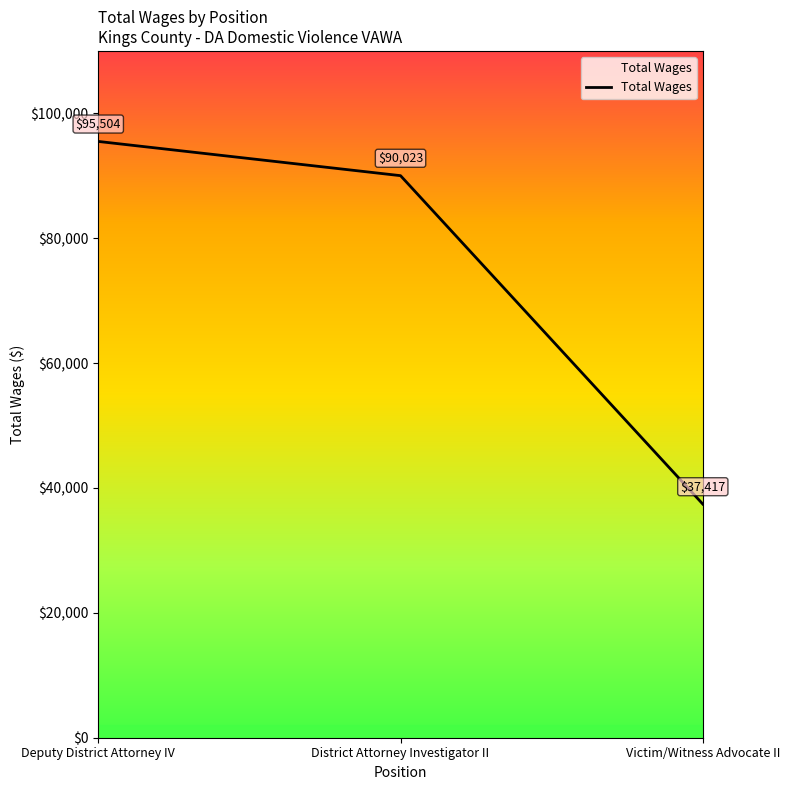

At which label does the data first exceed 90023?

Deputy District Attorney IV